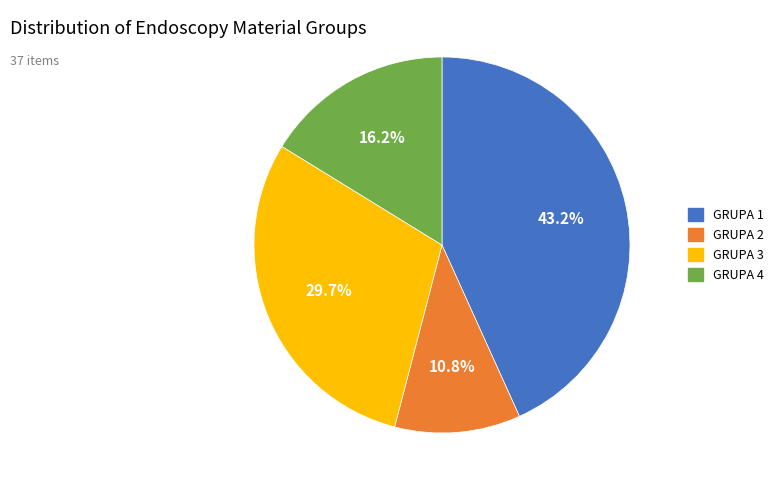

Is there a majority slice in this chart?

No